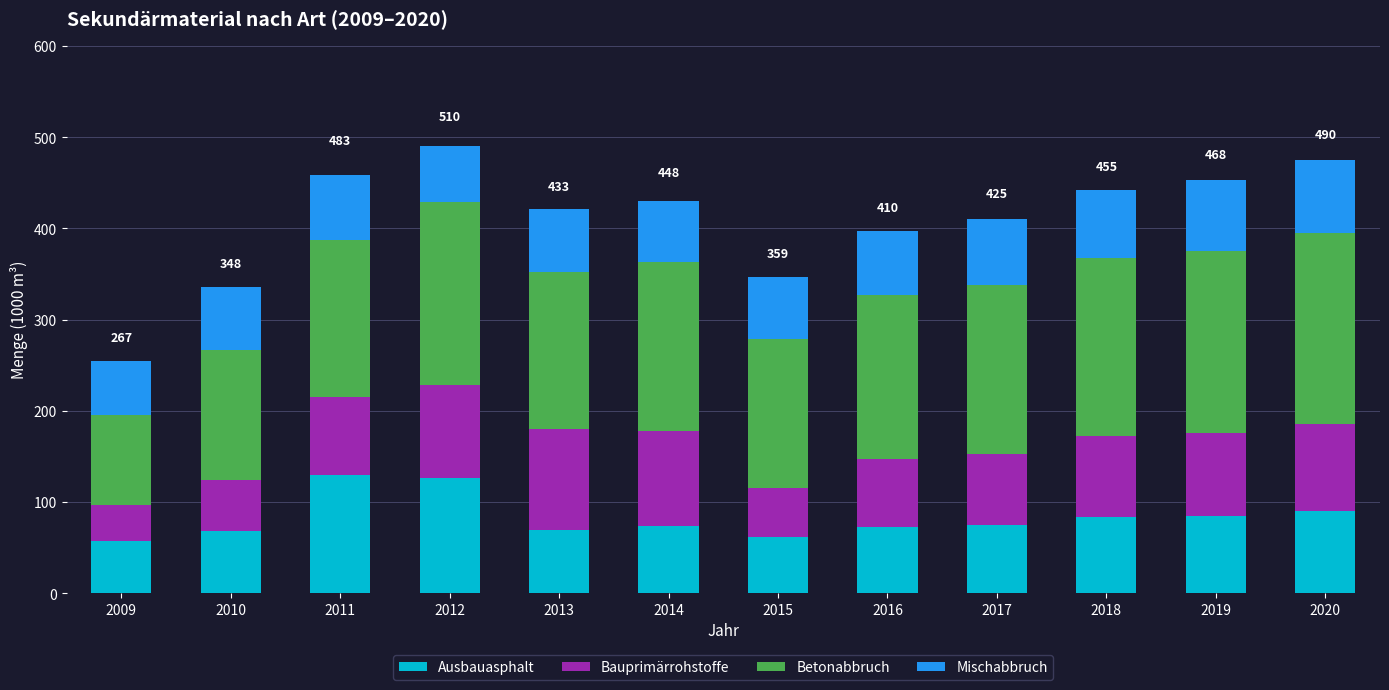

What is the total value across all series at 2012?

490